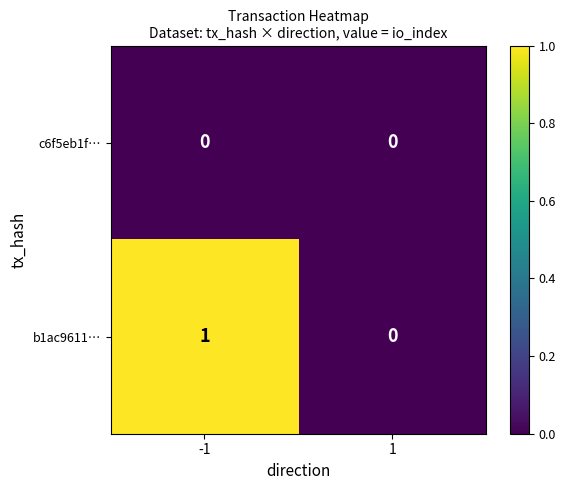

The value of c6f5eb1f… at -1 is 0. True or false?

True